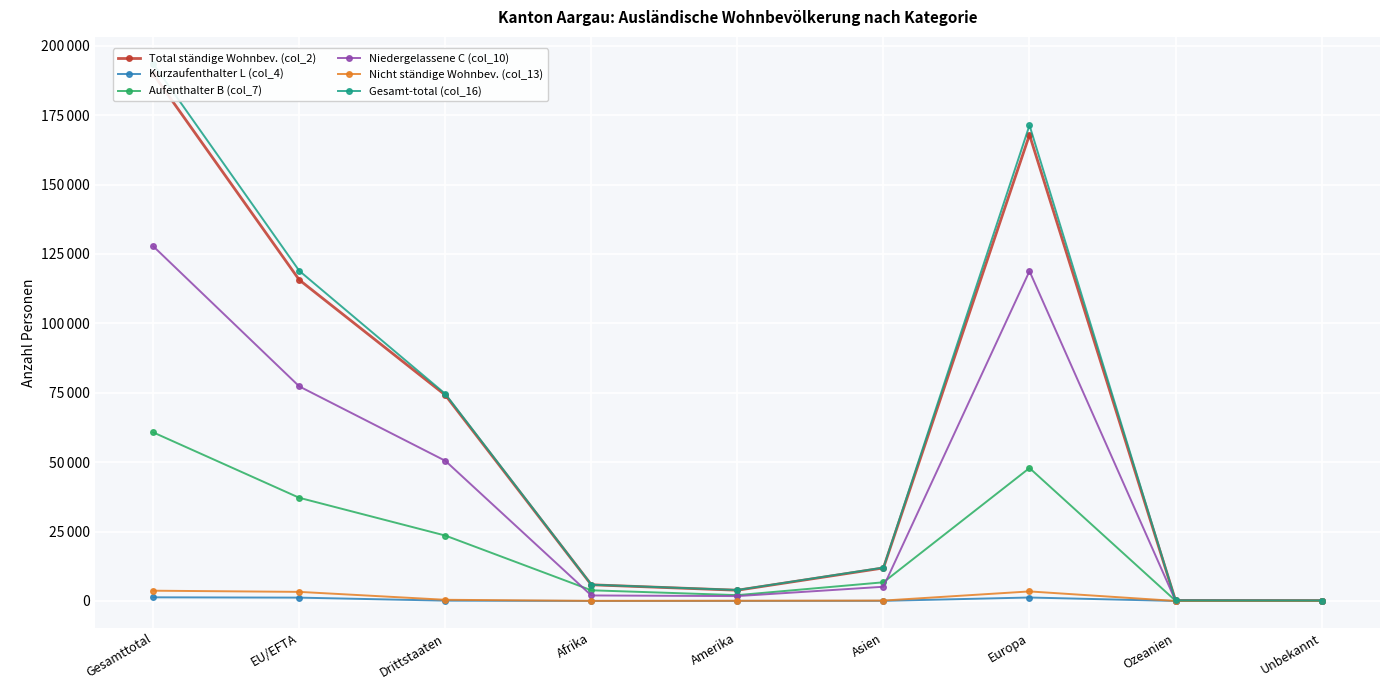

At which category is the sum across all series the highest?

Gesamttotal